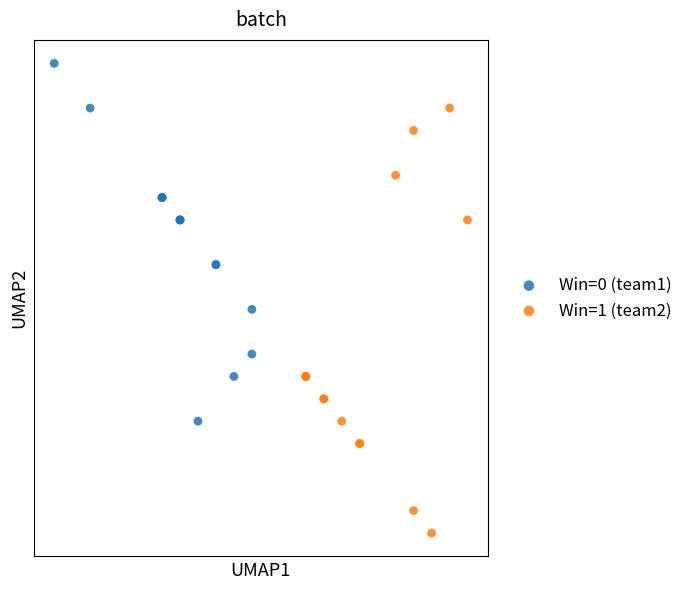

What are all the series names shown in the legend?

Win=0 (team1), Win=1 (team2)